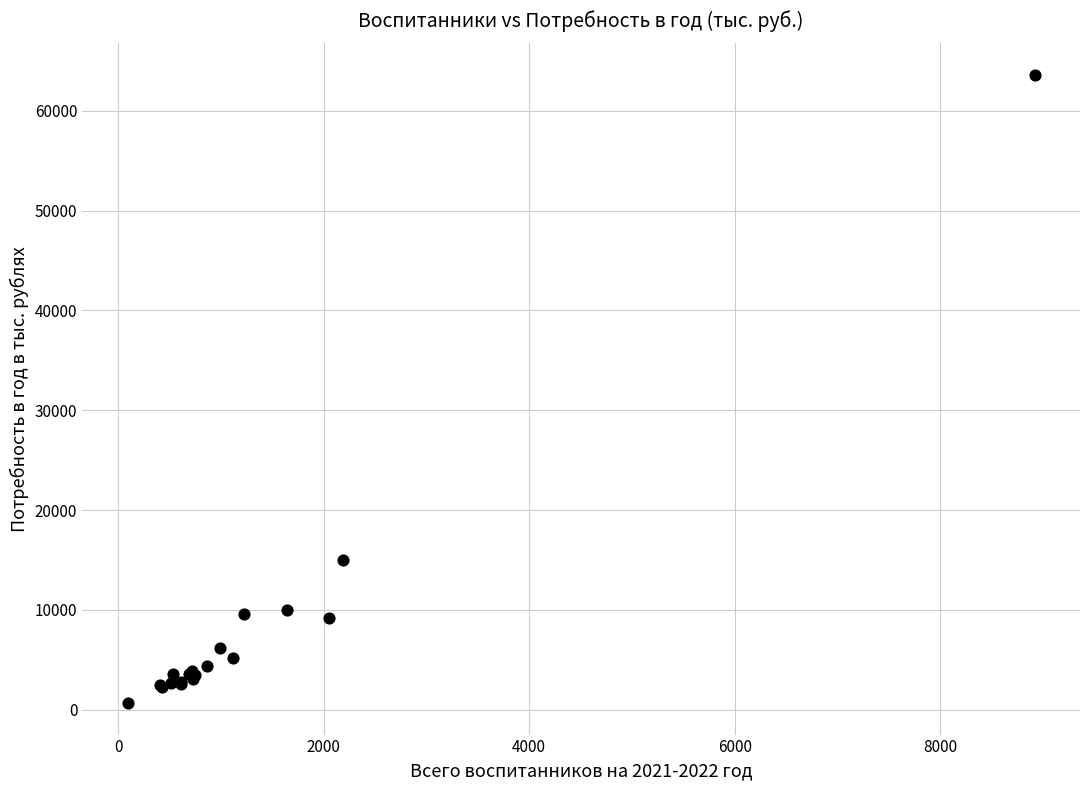

What Y value in the scatter plot is closest to 32128?

14951.2